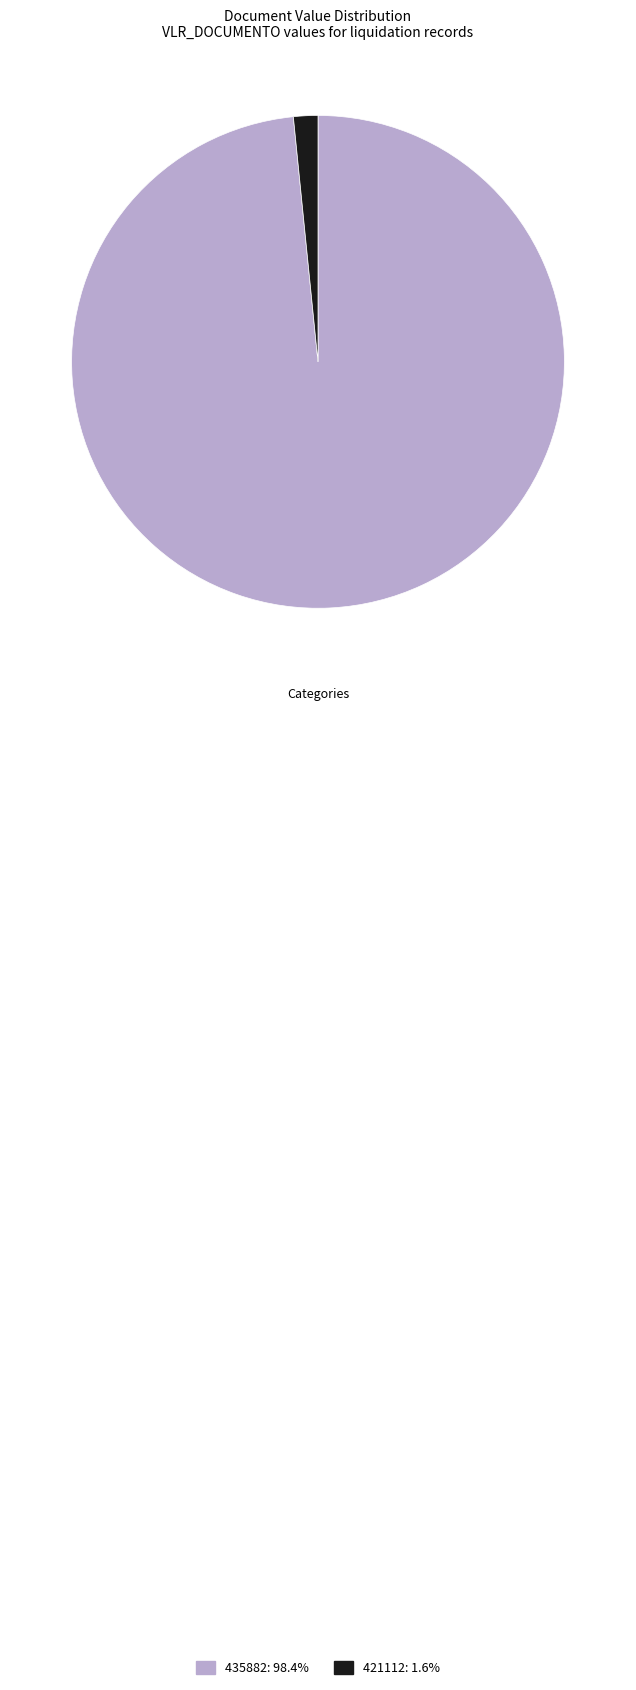

Which category accounts for the majority?

435882